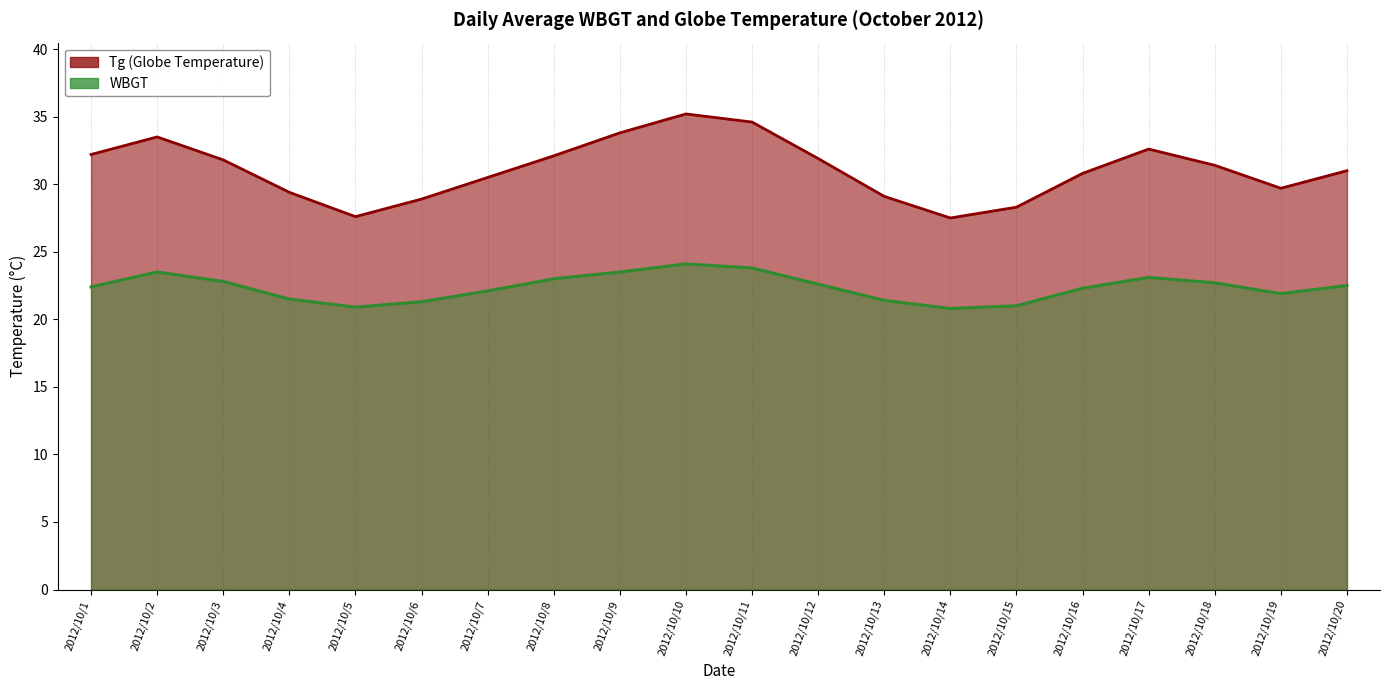

True or false: Tg and WBGT intersect in this chart.

False